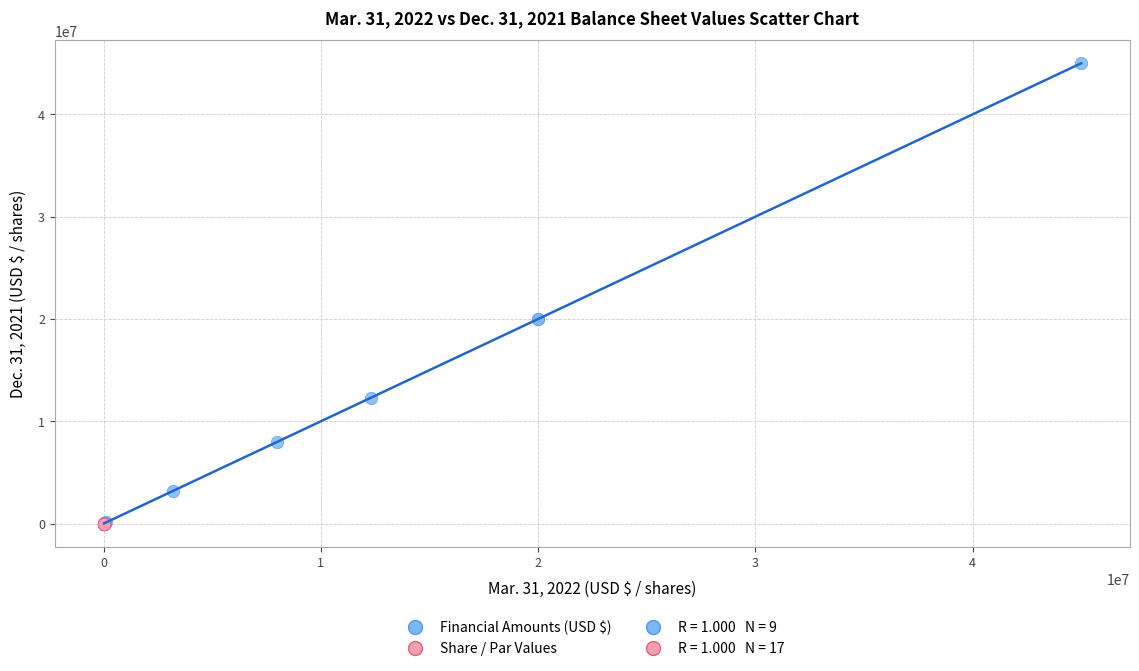

Which series reaches the maximum Y coordinate?

Financial Amounts (USD $)